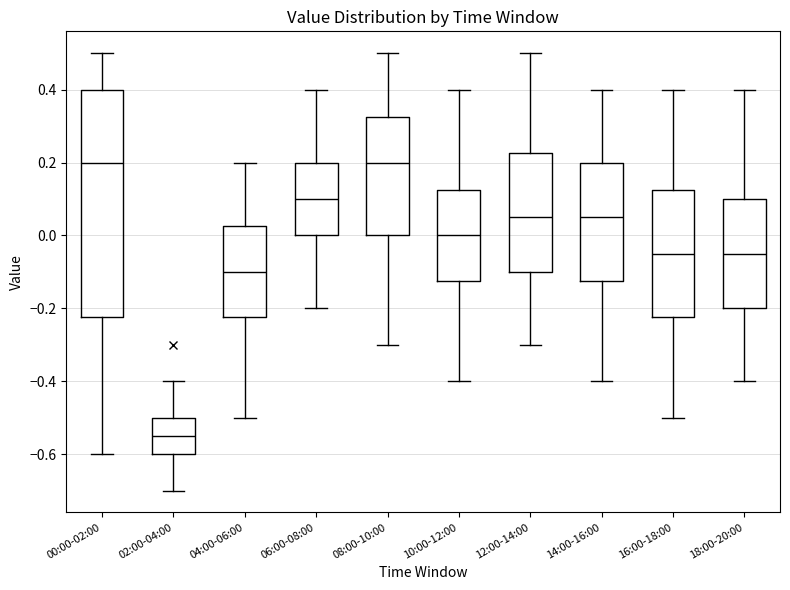

Reading left to right, transcribe this box plot: for each box, give where its median line is, the range the box spans, and where its two whiskers end, as read against the y-axis. The values are not printed on the chart, so give them approximately, as read against the axis.

00:00-02:00: median 0.20, box -0.22 to 0.40, whiskers -0.60 to 0.50
02:00-04:00: median -0.54, box -0.60 to -0.50, whiskers -0.70 to -0.40
04:00-06:00: median -0.10, box -0.22 to 0.02, whiskers -0.50 to 0.20
06:00-08:00: median 0.10, box 0.00 to 0.20, whiskers -0.20 to 0.40
08:00-10:00: median 0.20, box 0.00 to 0.32, whiskers -0.30 to 0.50
10:00-12:00: median 0.00, box -0.12 to 0.12, whiskers -0.40 to 0.40
12:00-14:00: median 0.06, box -0.10 to 0.22, whiskers -0.30 to 0.50
14:00-16:00: median 0.06, box -0.12 to 0.20, whiskers -0.40 to 0.40
16:00-18:00: median -0.04, box -0.22 to 0.12, whiskers -0.50 to 0.40
18:00-20:00: median -0.04, box -0.20 to 0.10, whiskers -0.40 to 0.40